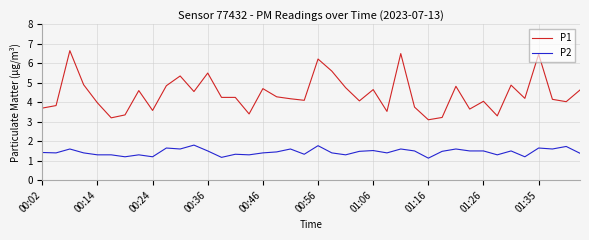

What is the greatest value displayed?

6.7